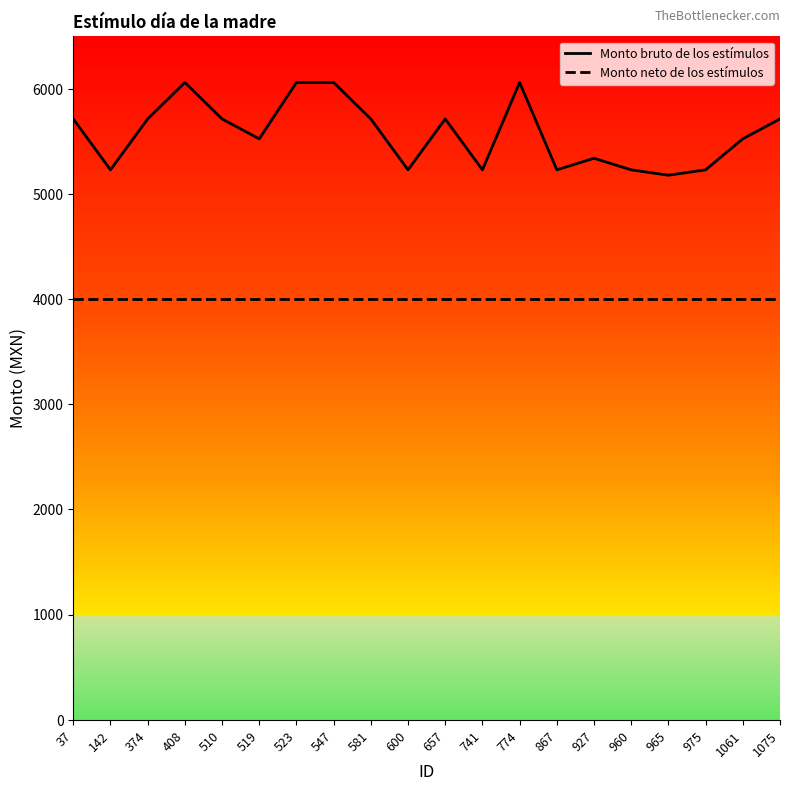

True or false: Monto bruto de los estímulos has more than 2 points higher than both neighbors.

True